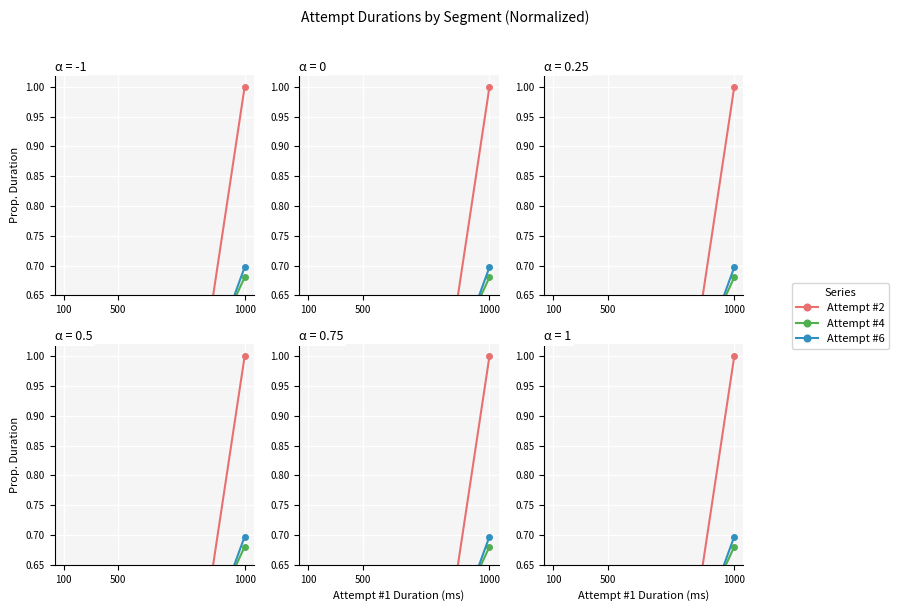

What value does the Attempt #6 series have at 500?

0.1